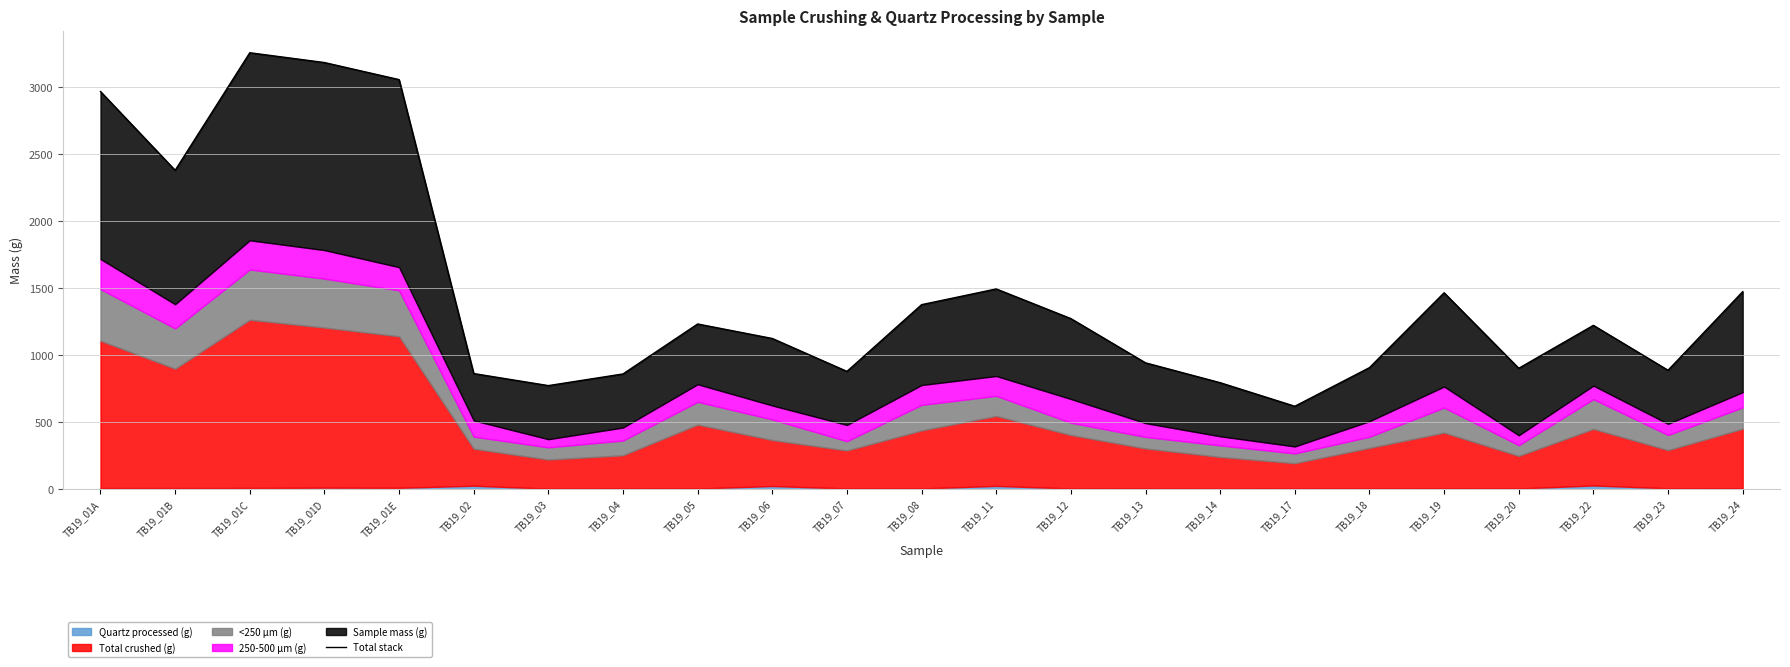

How many lines are shown in the chart?

1